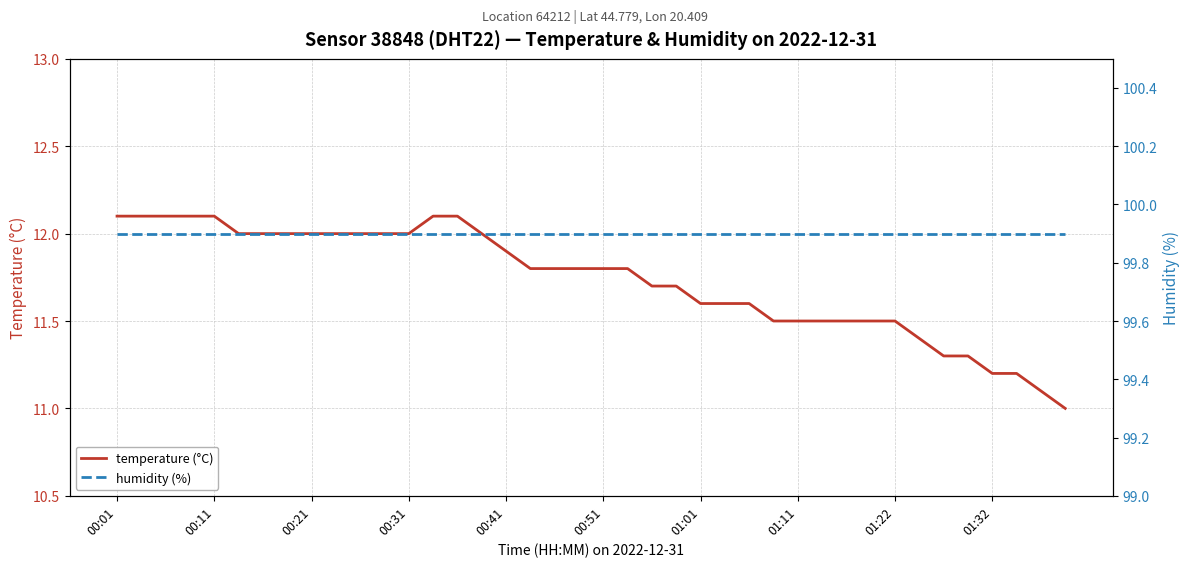

The value of temperature (°C) at 00:01 is 18.6. True or false?

False